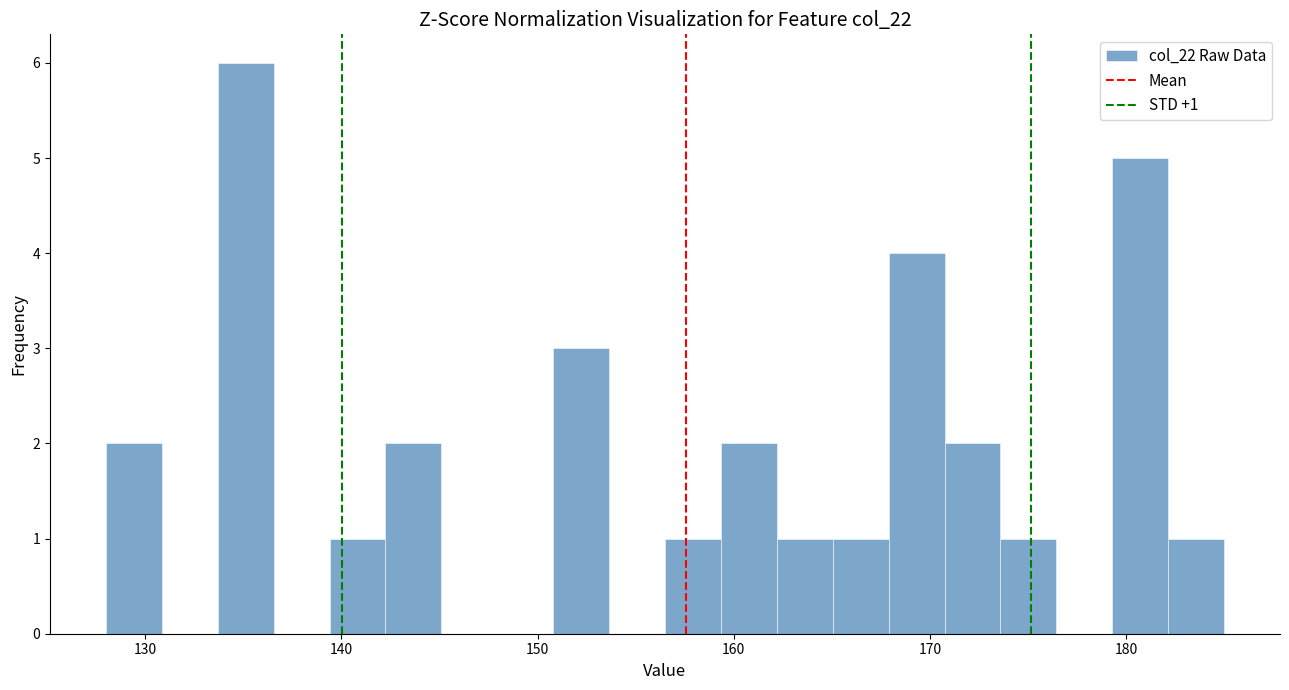

Around what value on the x-axis is the tallest bar? Give the approximate position of its centre, as read against the axis.

135